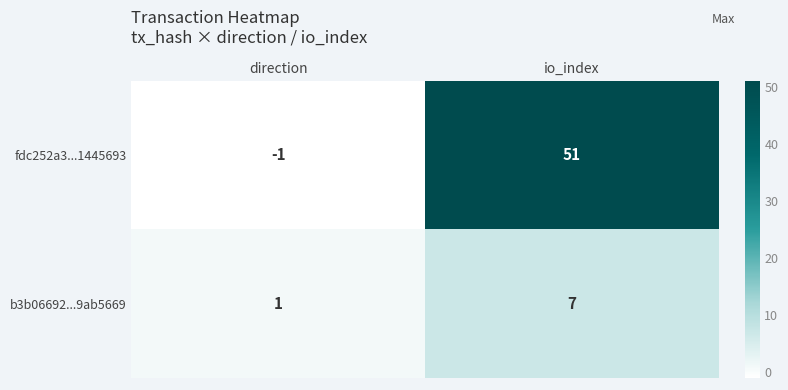

The b3b06692...9ab5669 series shows 12 at io_index. True or false?

False